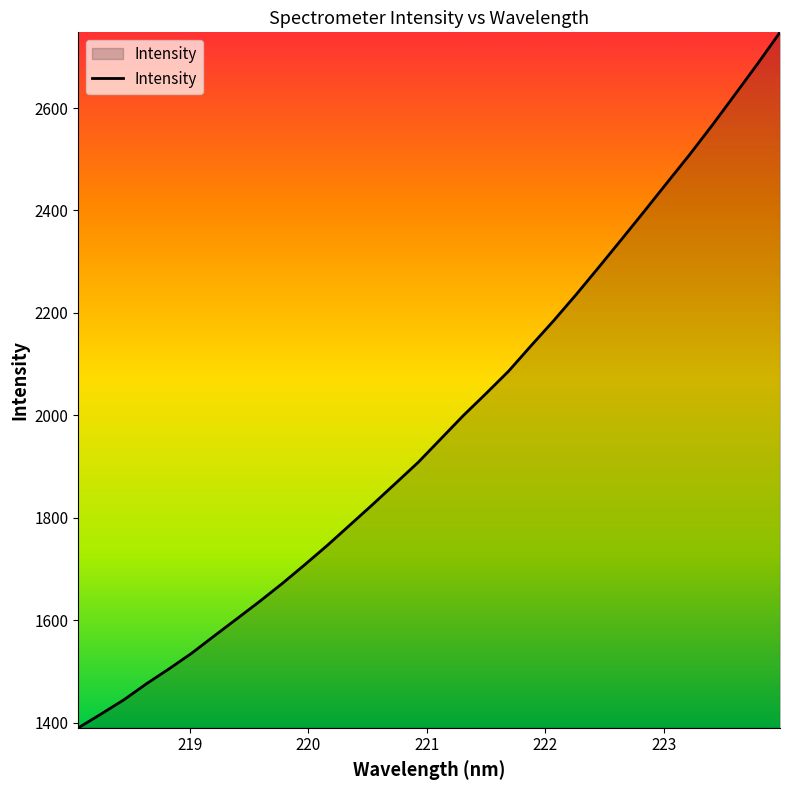

What is the difference between the maximum and minimum values?

1358.1